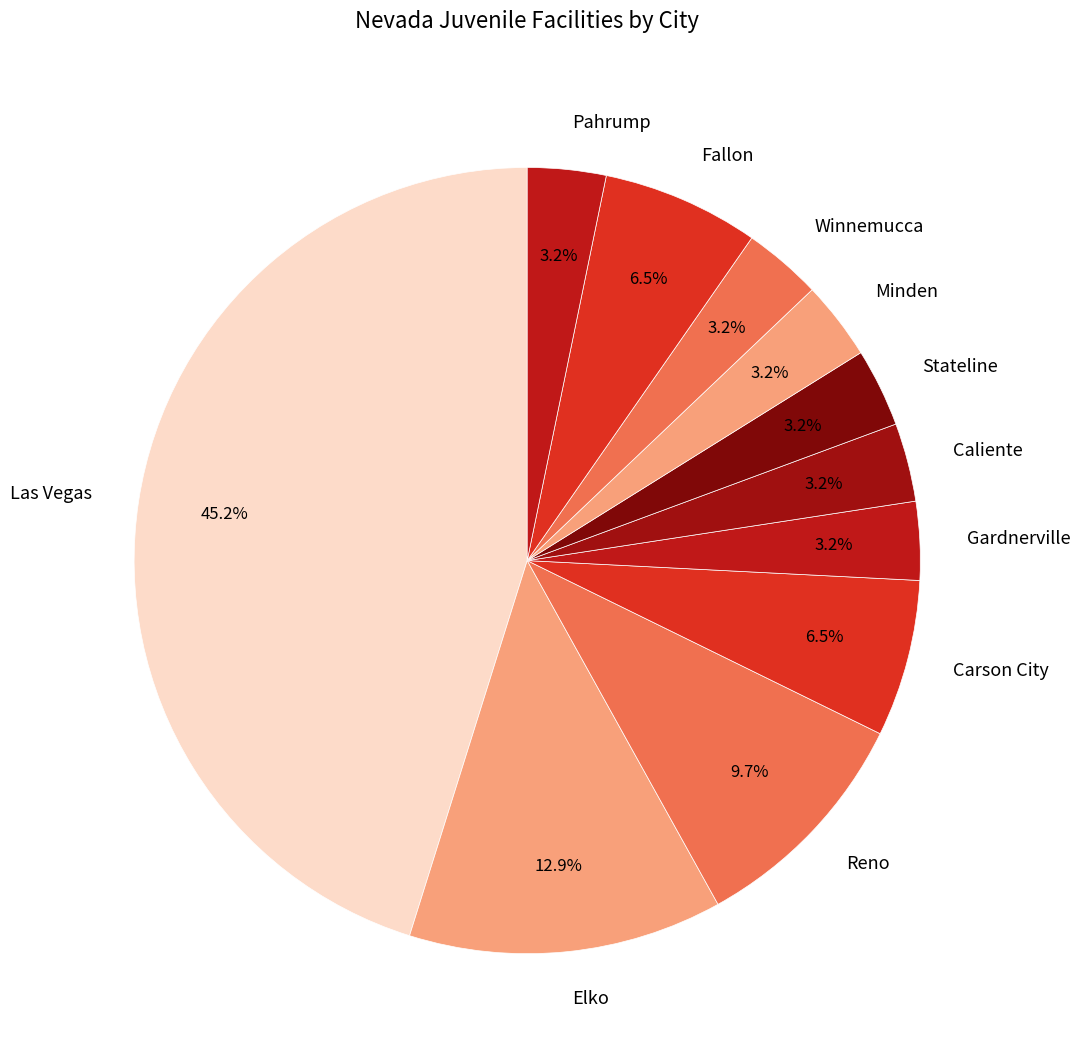

What percentage is NOT represented by Winnemucca?

96.8%